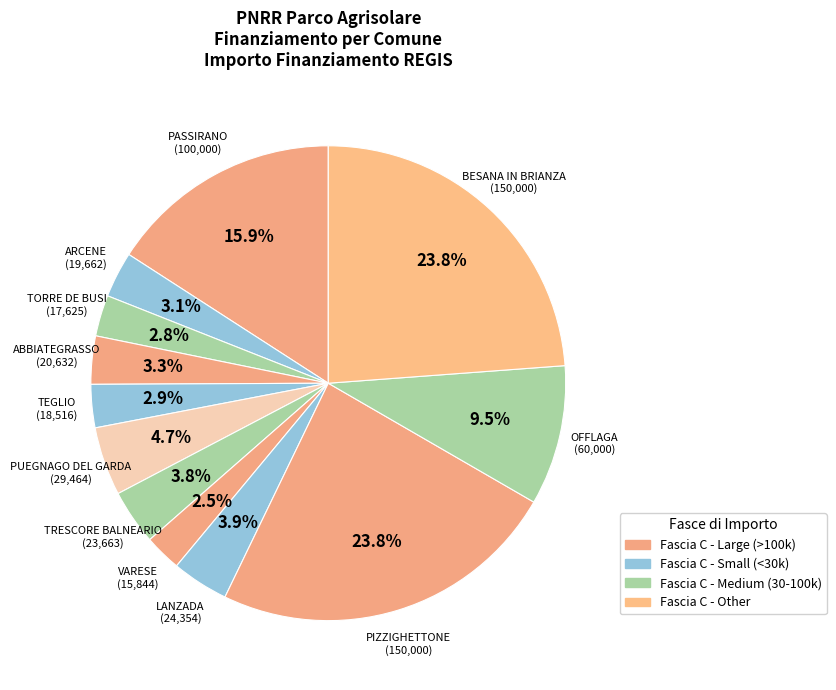

Is there a majority slice in this chart?

No